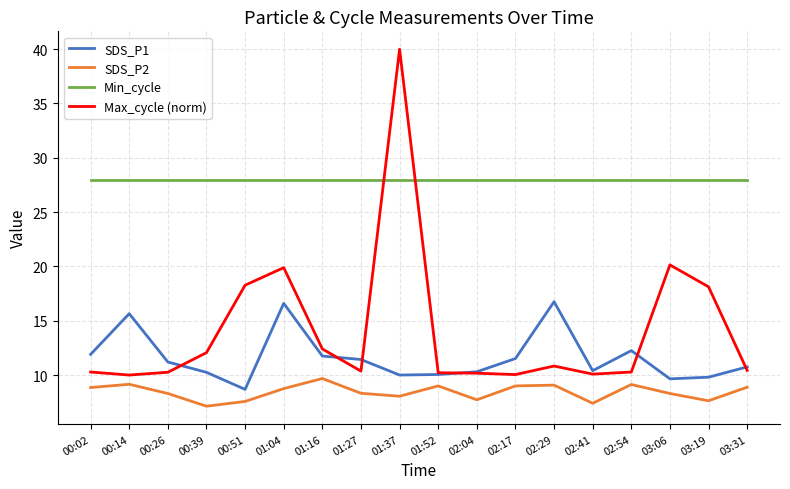

What is the difference between the maximum and minimum values in the SDS_P1 series?

8.1